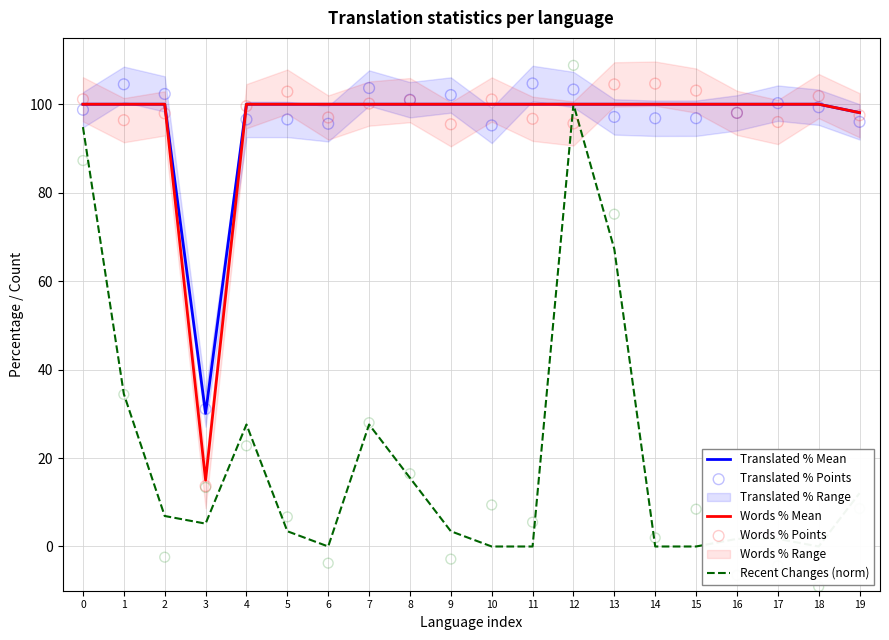

Which series contains the lowest Y value?

Recent Changes (norm)